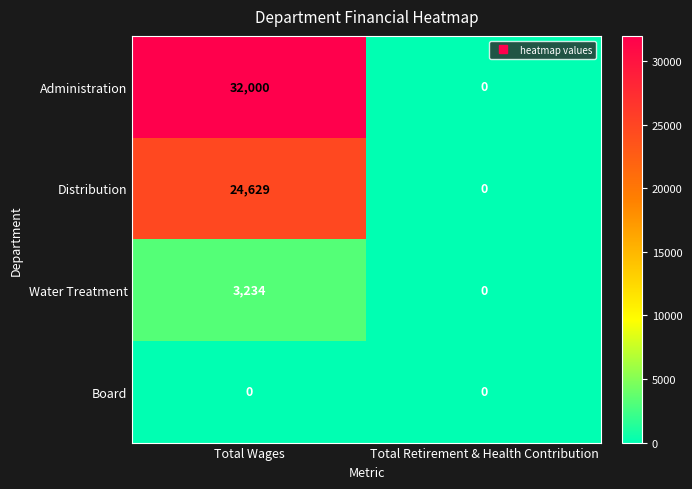

Rank the series by their maximum value, from lowest to highest.

Board, Water Treatment, Distribution, Administration